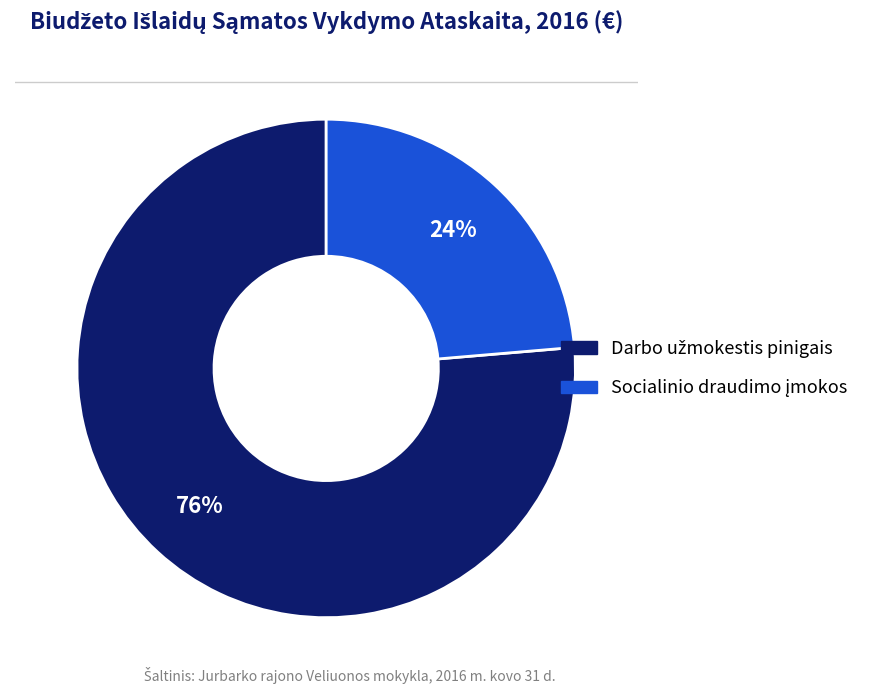

Does any single category account for the majority?

Yes